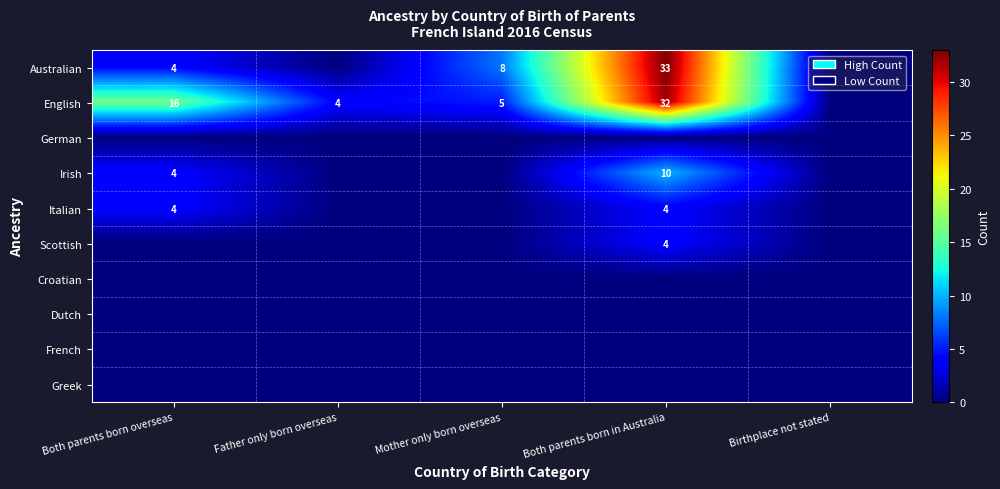

Is it true that English equals 1 at Mother only born overseas?

False